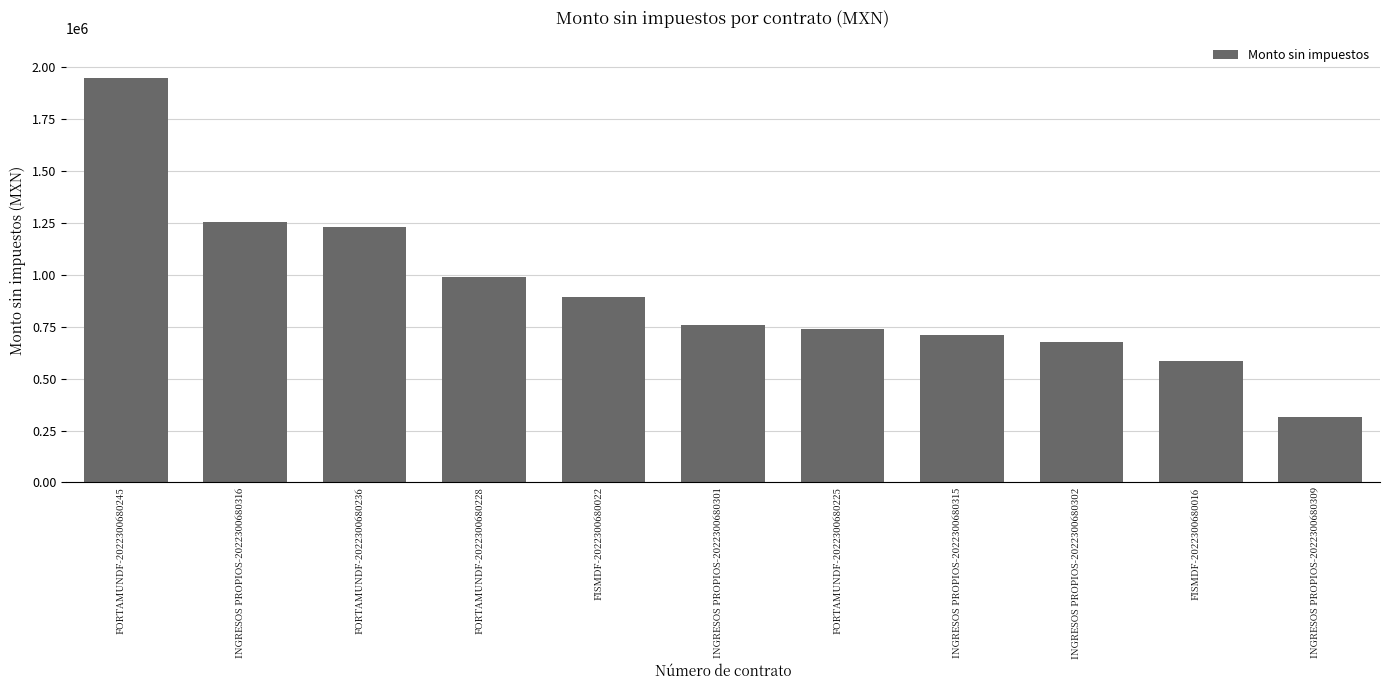

Where does the data first go above 756465?

FORTAMUNDF-2022300680245